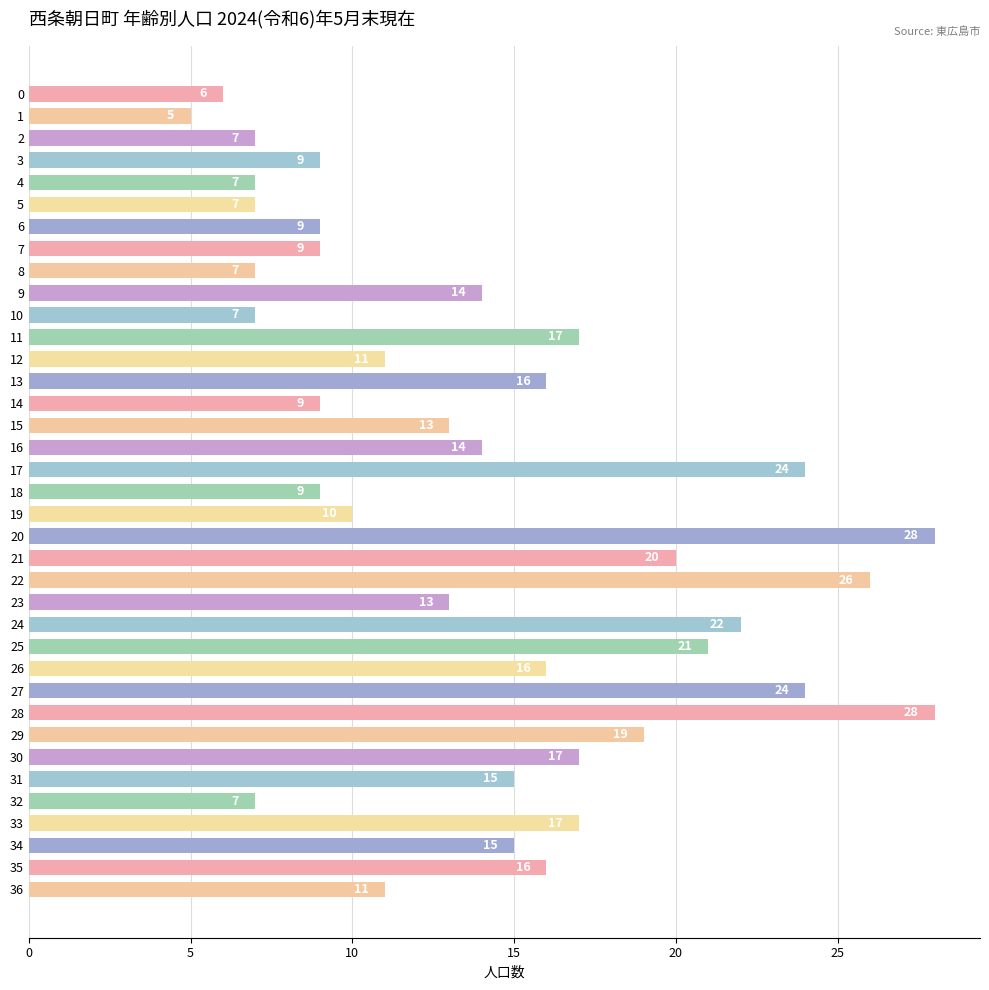

How many data points does each series have?

37